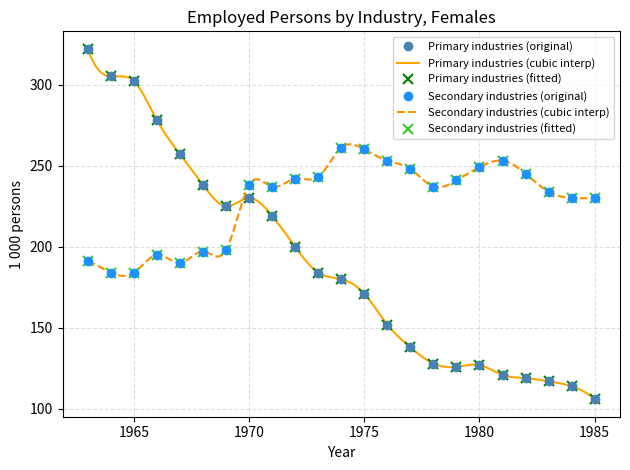

Which label corresponds to the largest value in the chart?

1963